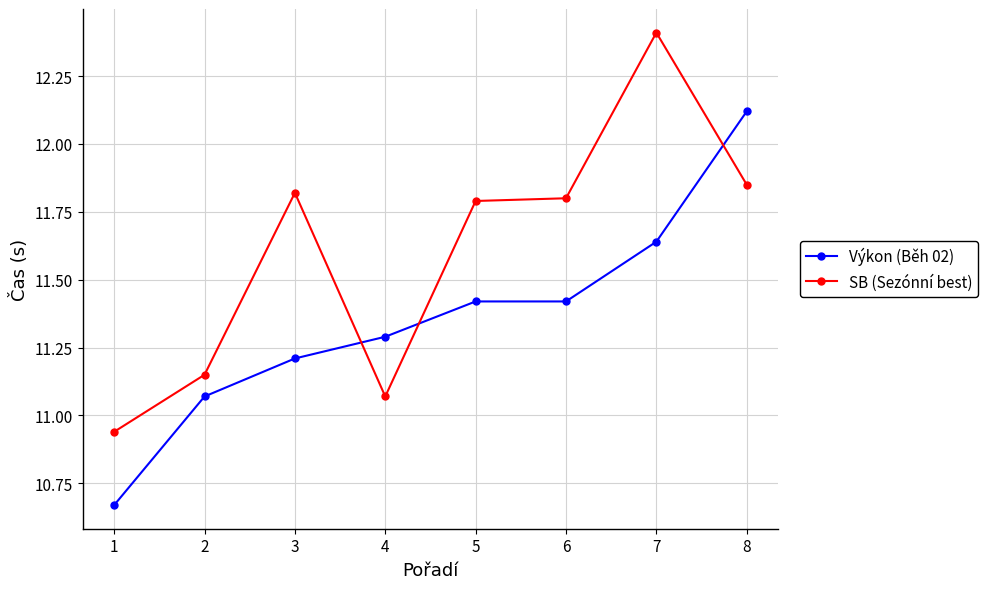

At which category does SB (Sezónní best) reach its first local peak?

3